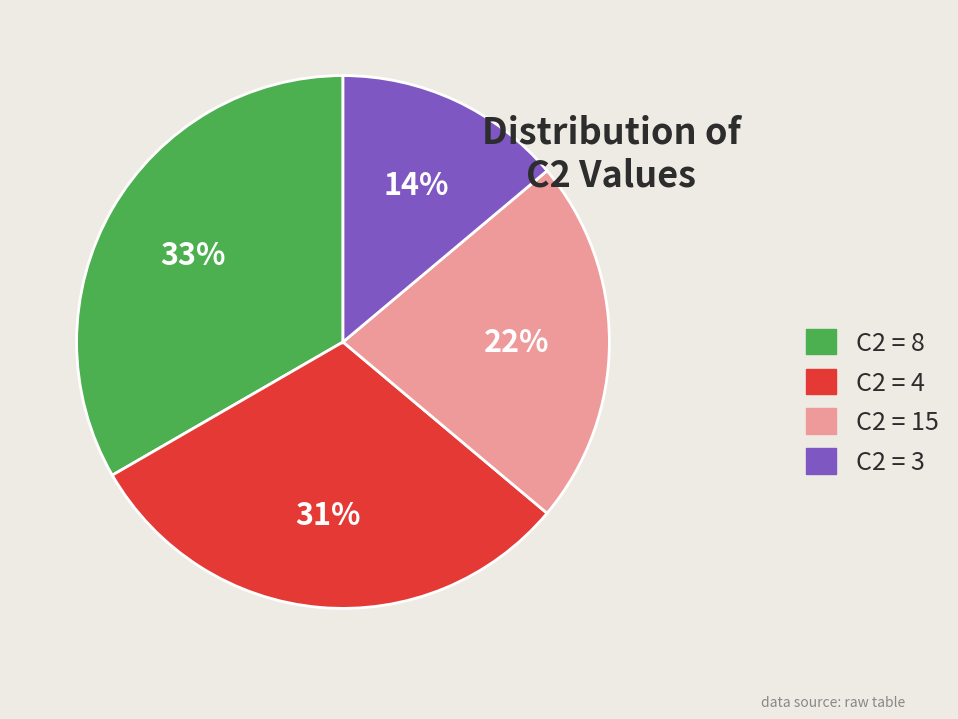

Is there a majority slice in this chart?

No